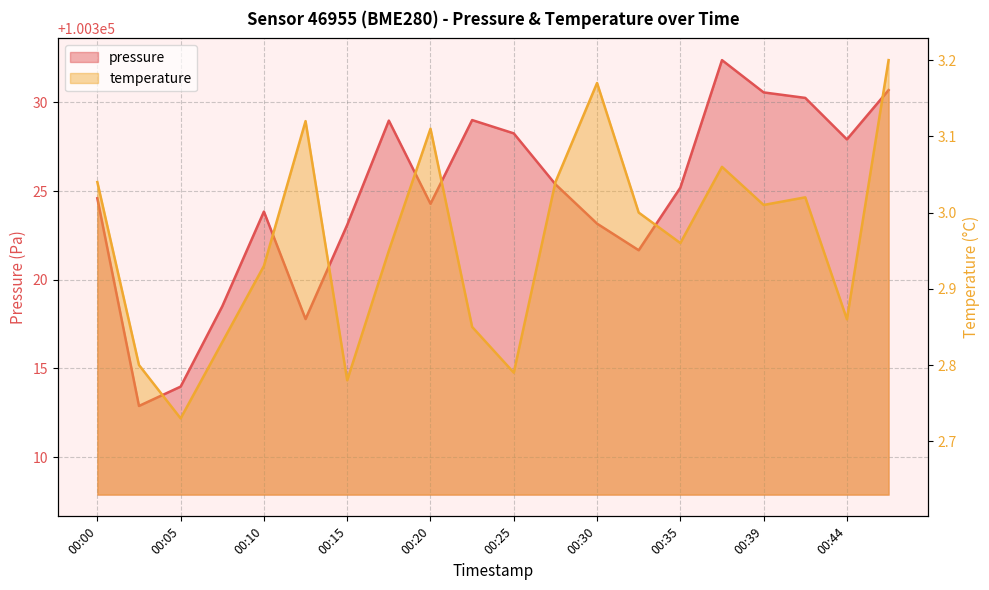

Is the value of pressure at 00:08 greater than the value of temperature at 00:08?

Yes